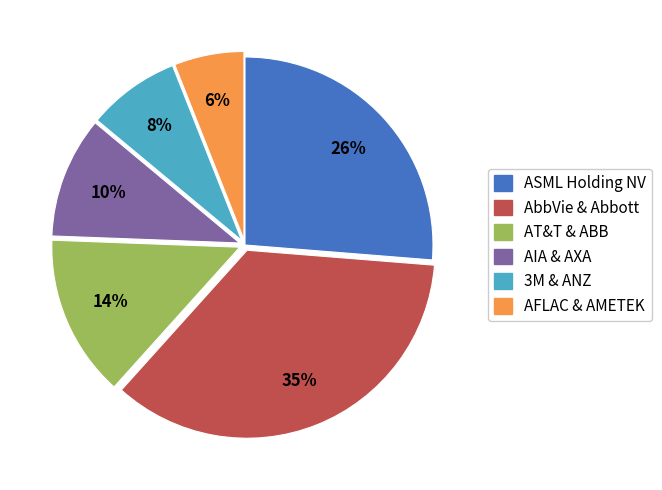

Combined, do AFLAC & AMETEK and AIA & AXA account for over 50%?

No